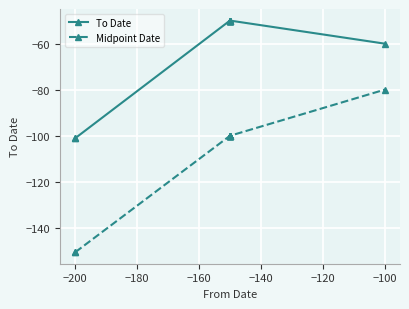

How many lines are shown in the chart?

2